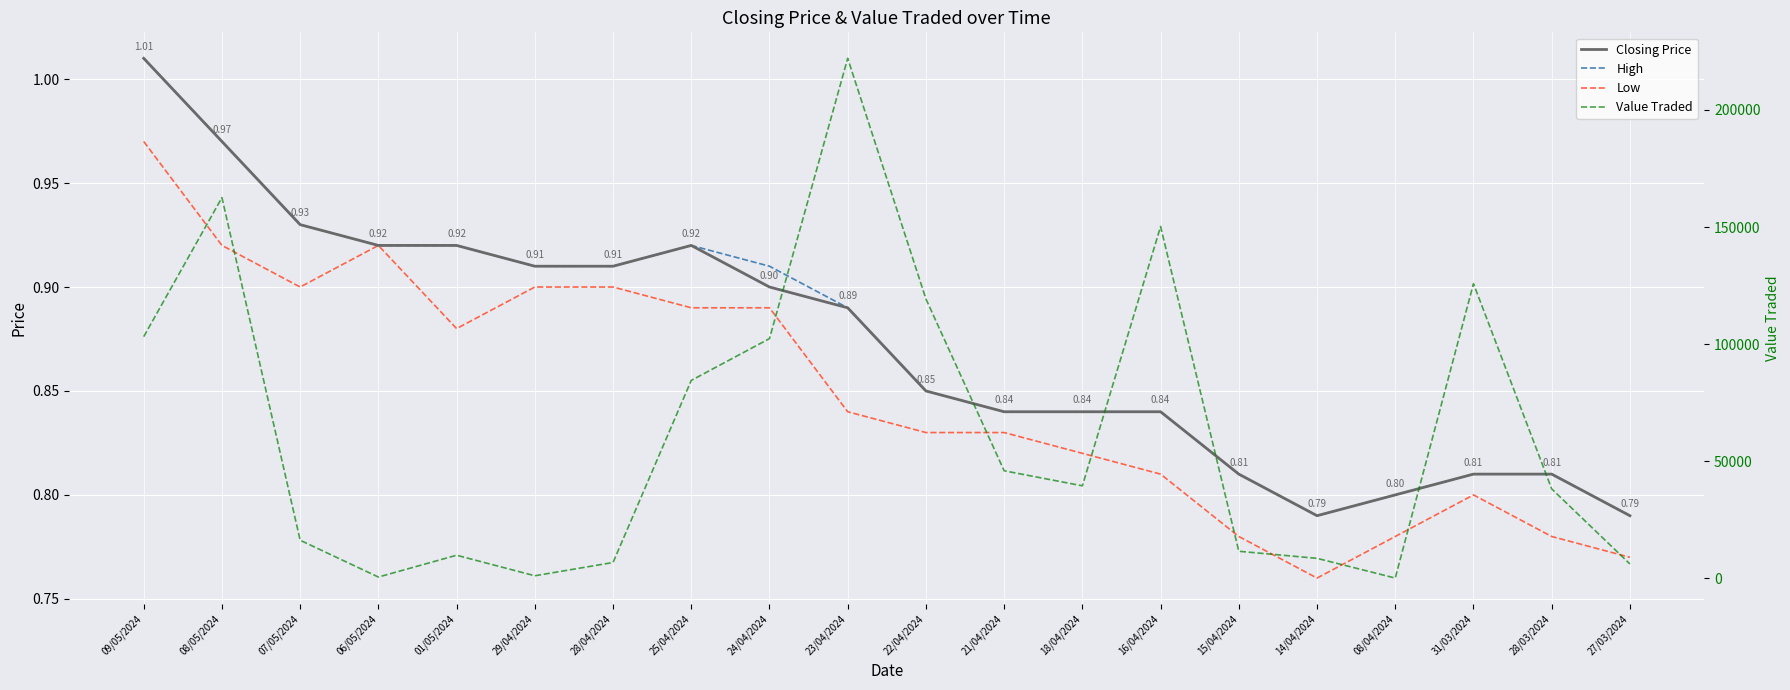

List the series in order of their peak value, lowest first.

Low, Closing Price, High, Value Traded